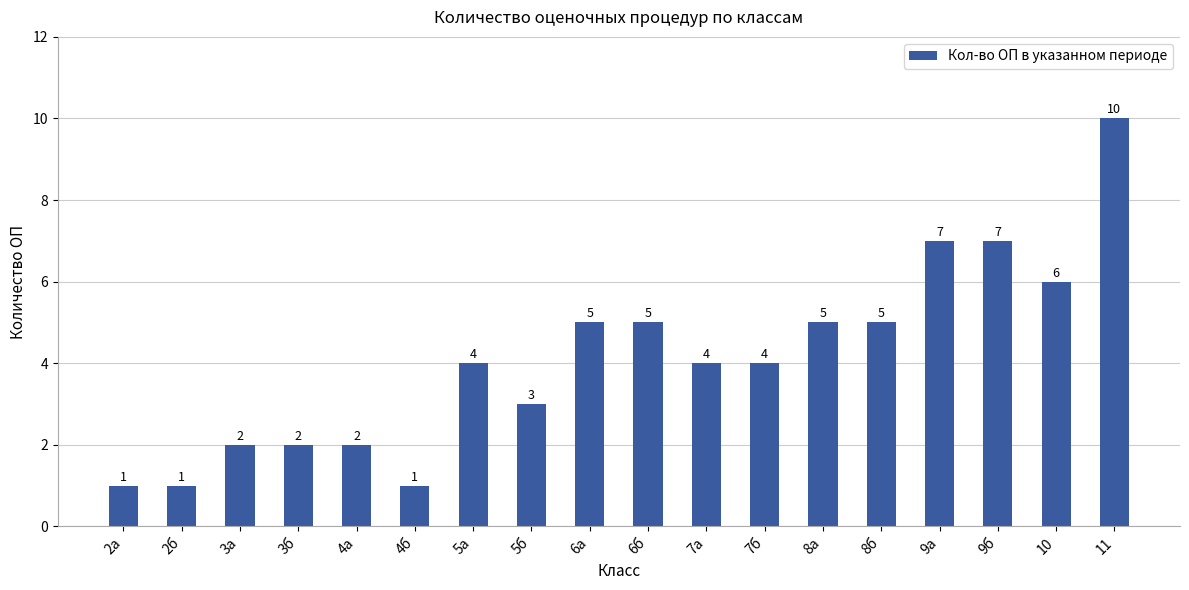

The value at 10 is 6. True or false?

True